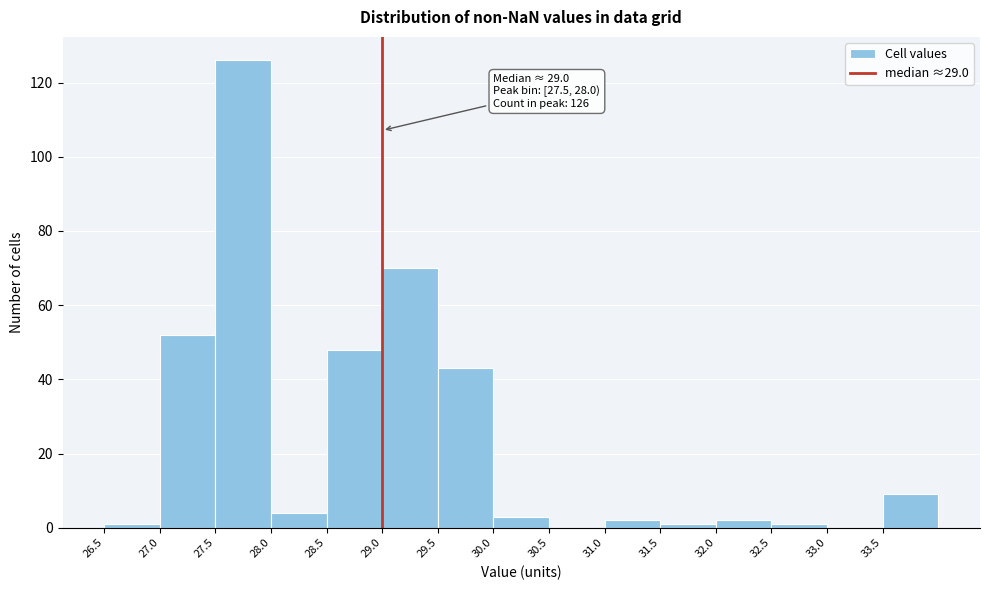

Over which range of the x-axis is the bar tallest?

27.5 to 28.0